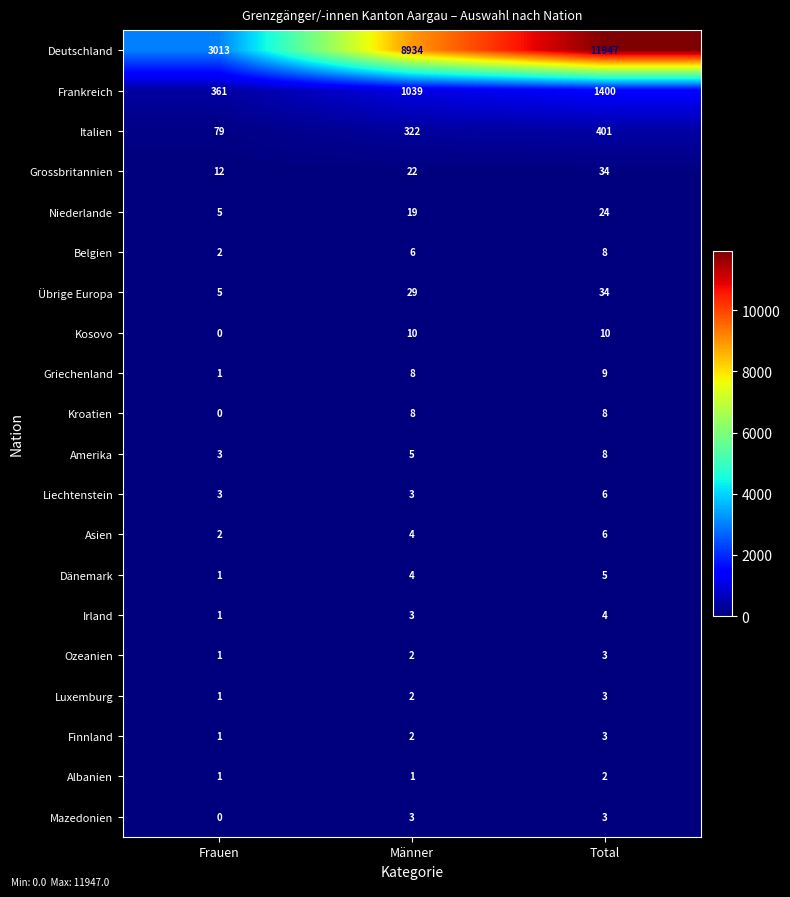

What is the spread (max minus min) of values at Total?

11945